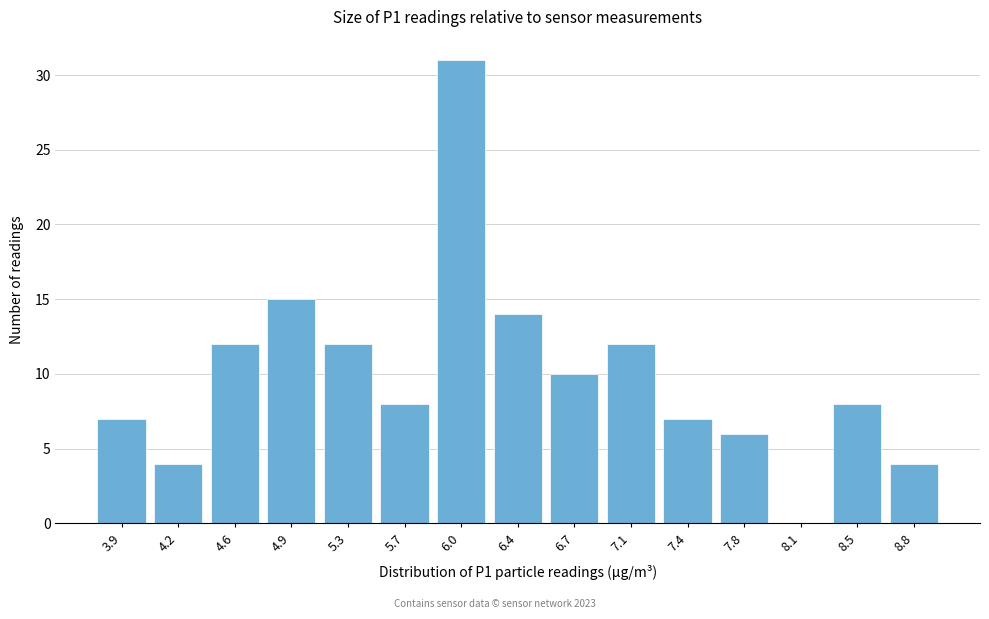

Reading left to right, list all the values displayed in this chart.

3.9=7	4.2=4	4.6=12	4.9=15	5.3=12	5.7=8	6.0=31	6.4=14	6.7=10	7.1=12	7.4=7	7.8=6	8.1=0	8.5=8	8.8=4